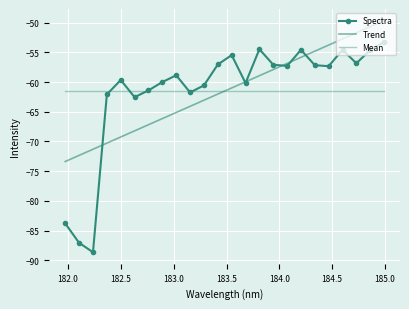

Which series has the largest range (max minus min)?

Spectra